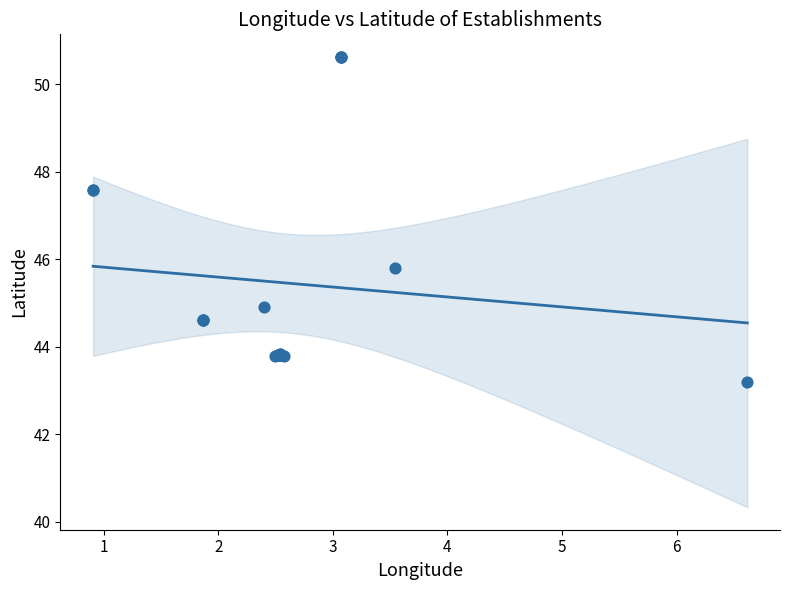

What Y value in the scatter plot is closest to 46?

45.8